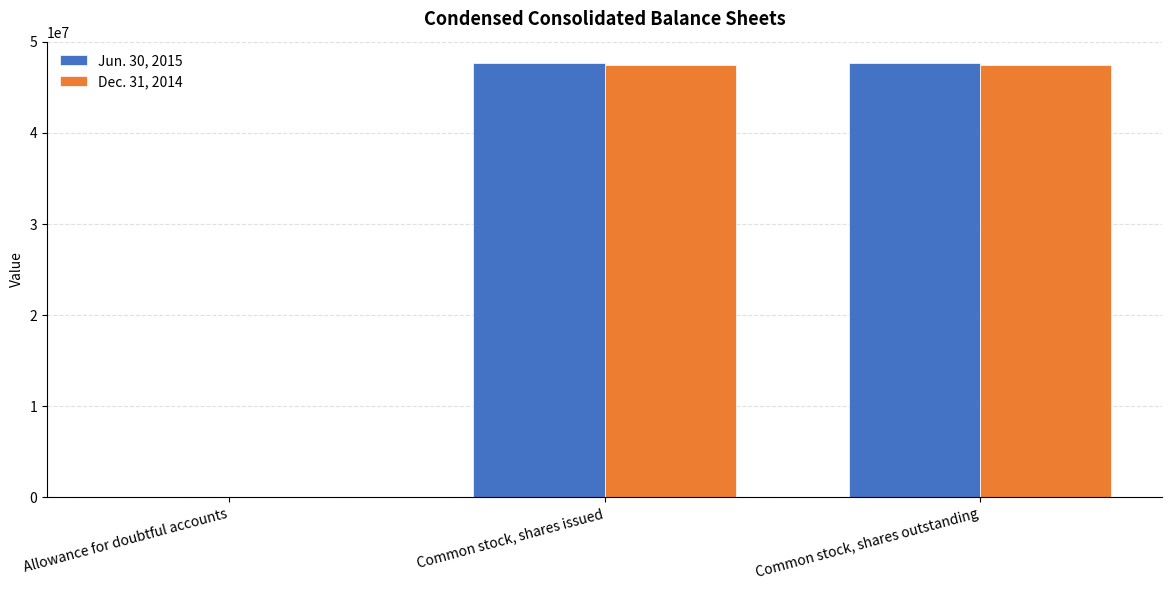

The value of Dec. 31, 2014 at Common stock, shares issued is 47409514. True or false?

True